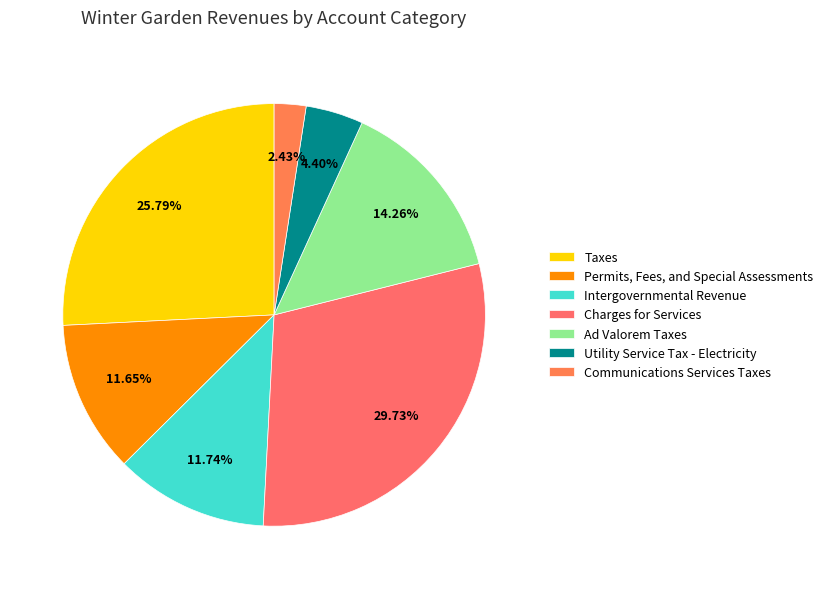

Which category has the biggest portion of the pie?

Charges for Services